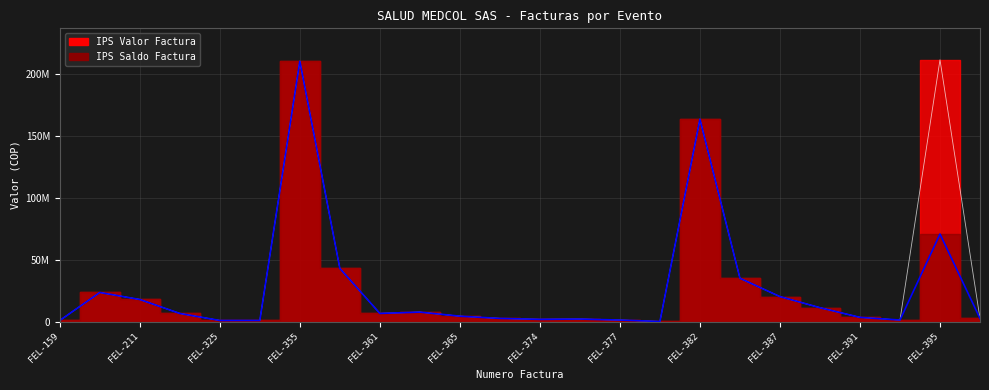

The value of IPS Valor Factura at FEL-325 is 1035465.0. True or false?

True